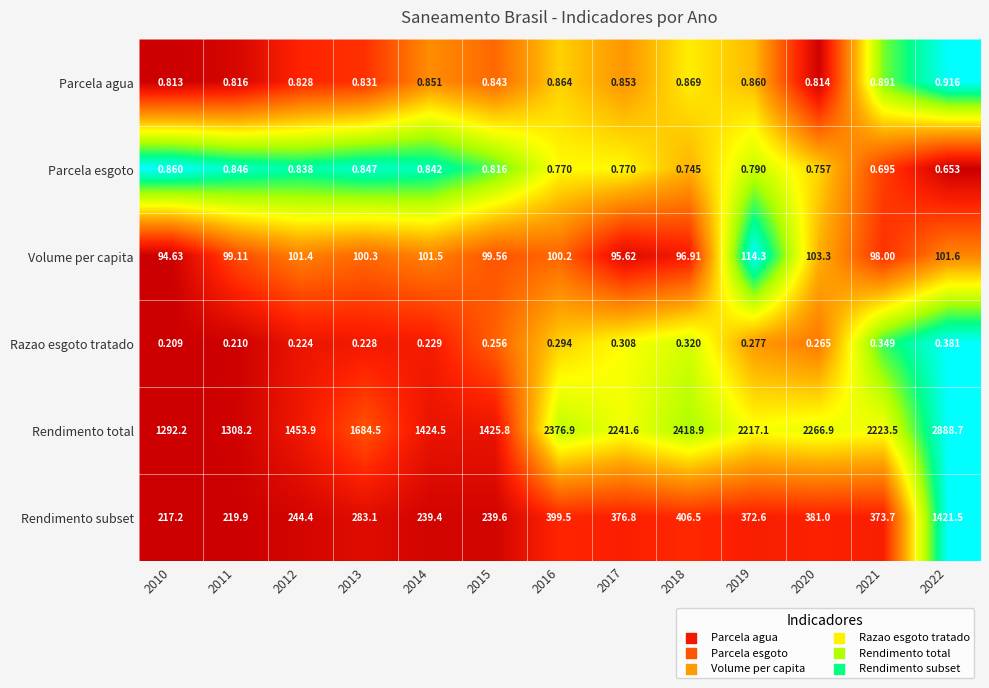

At how many categories does at least one series exceed 0?

13